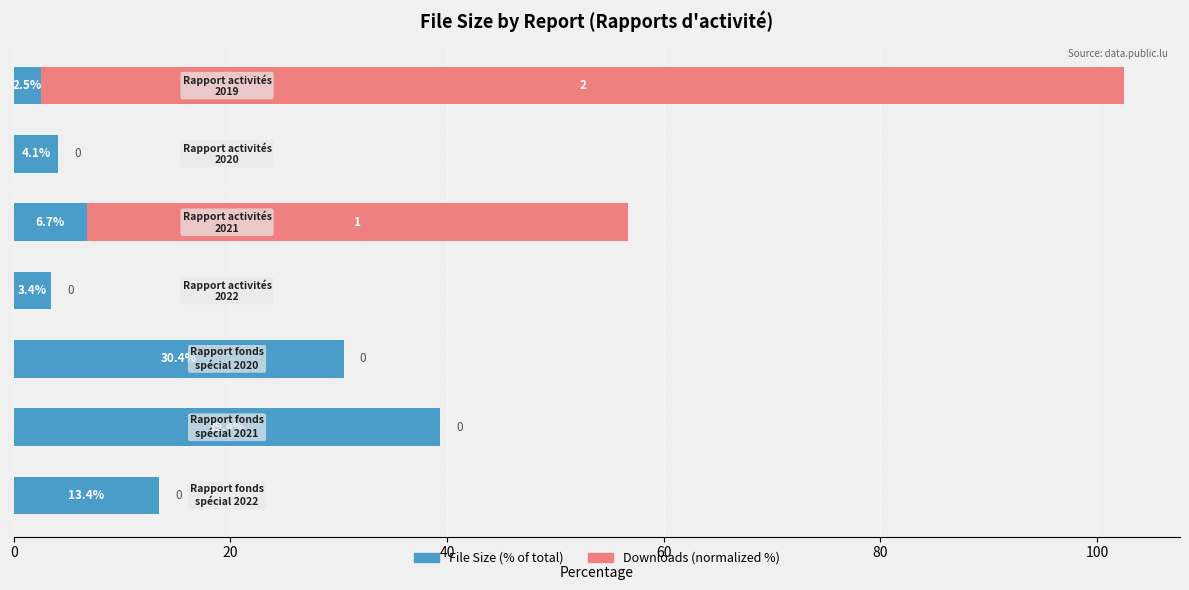

What is the highest value of the File Size (% of total) series?

39.4